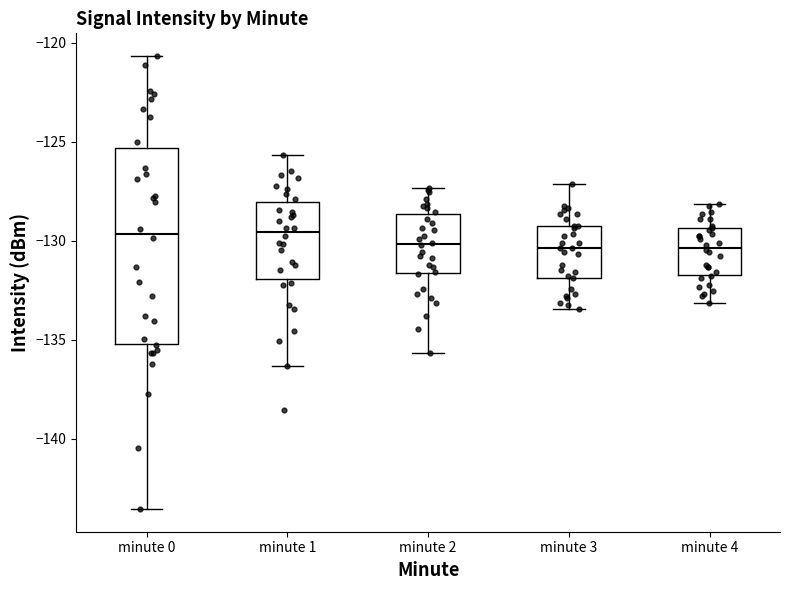

Where does the upper whisker of the box for minute 1 end on the y-axis? The values are not printed on the chart, so give them approximately, as read against the axis.

-125.5